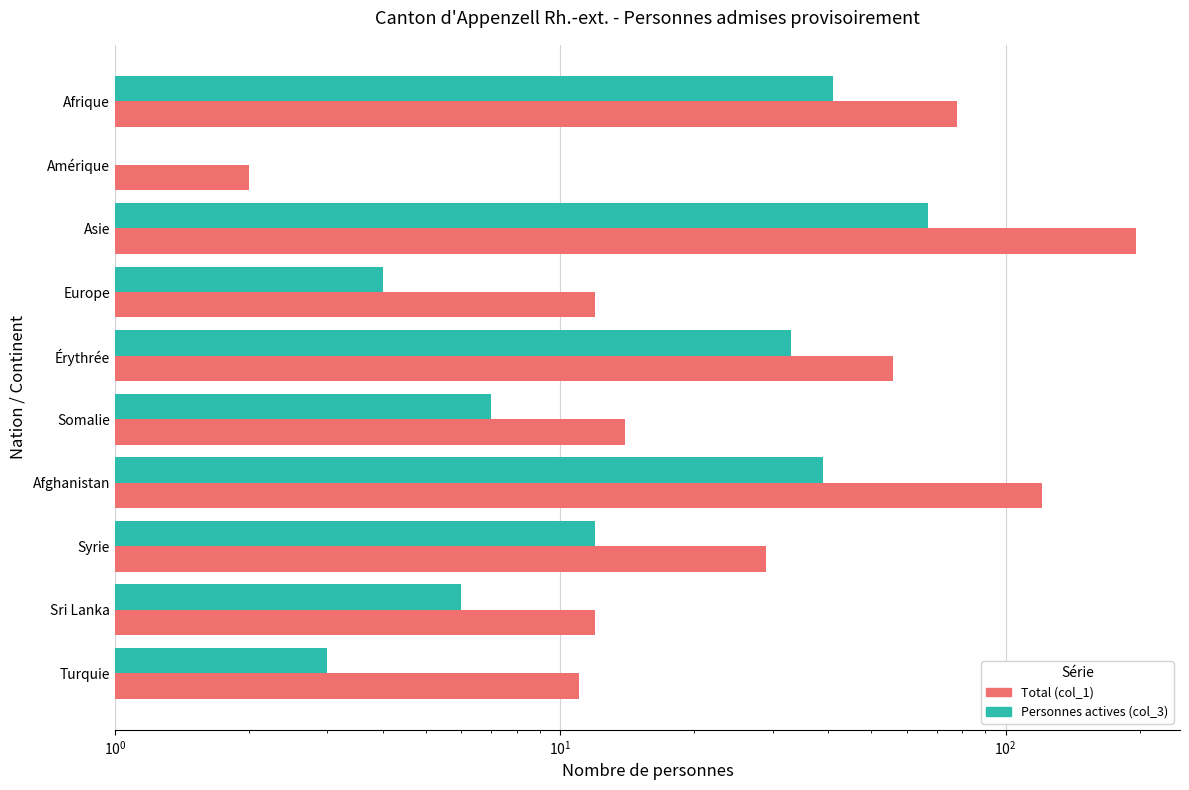

Rank the series by their average value, from highest to lowest.

Total (col_1), Personnes actives (col_3)